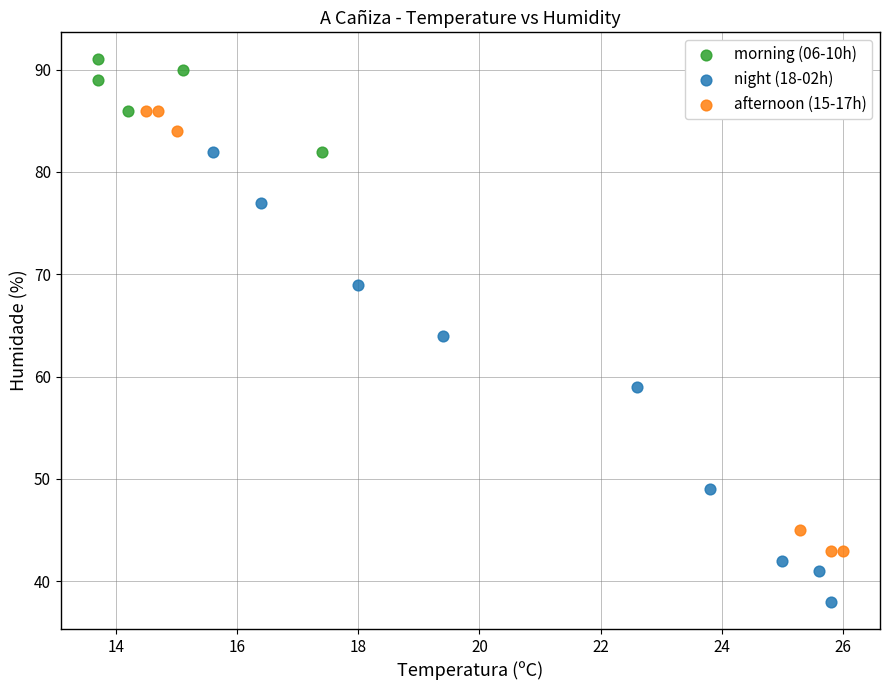

Which series reaches the maximum Y coordinate?

morning (06-10h)